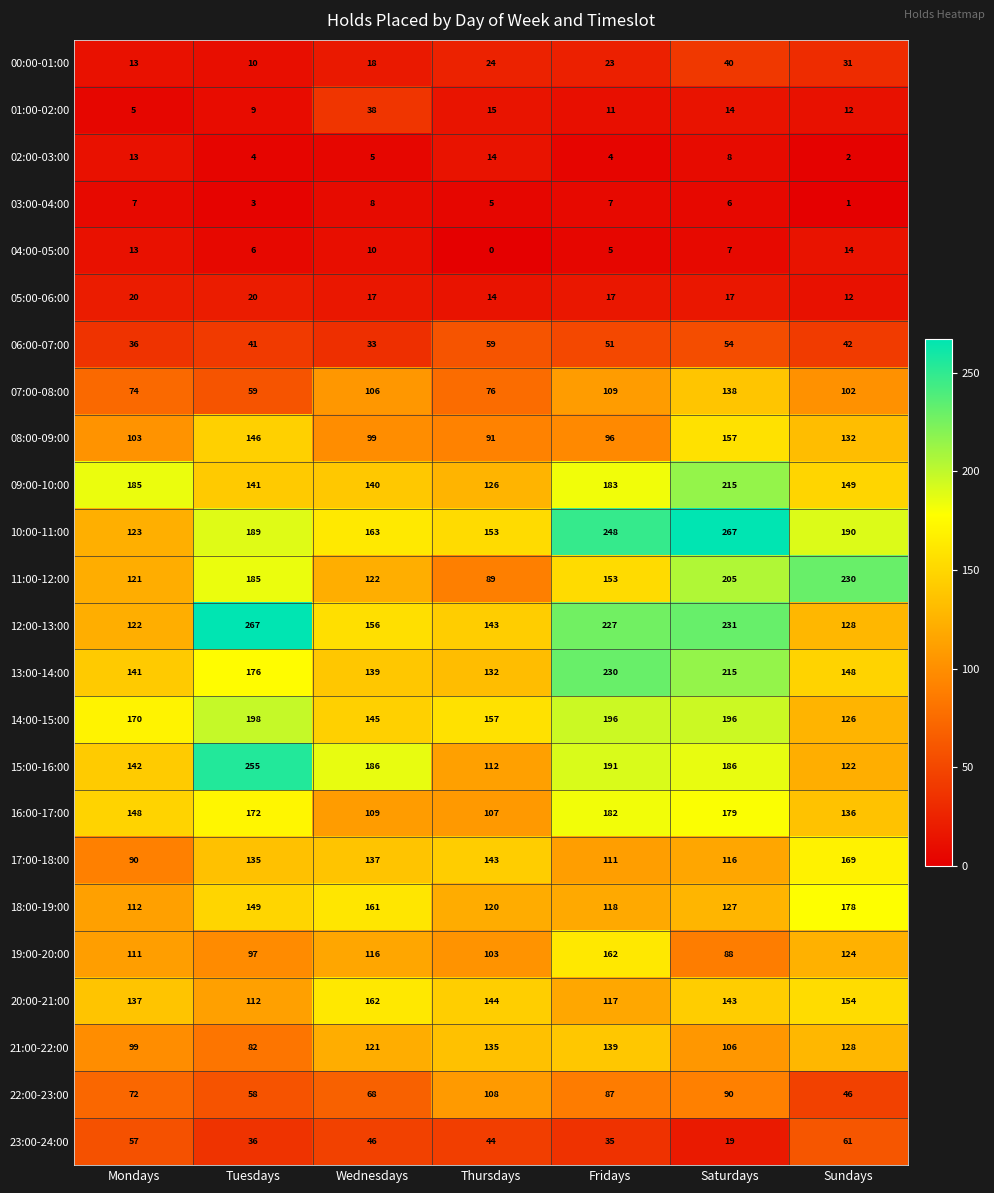

How many categories are shown in the chart?

7